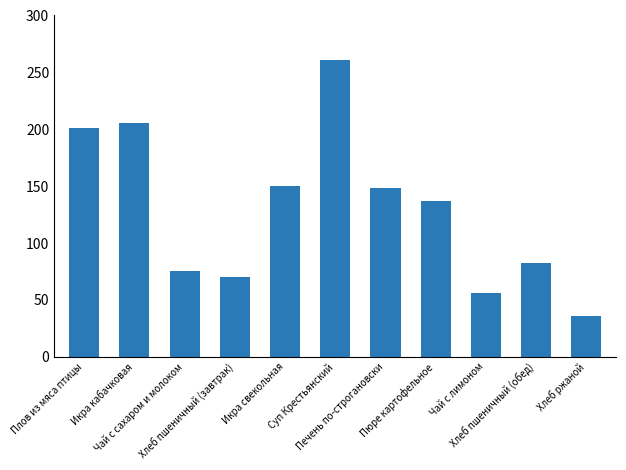

What value does the data have at Икра кабачковая?

205.9